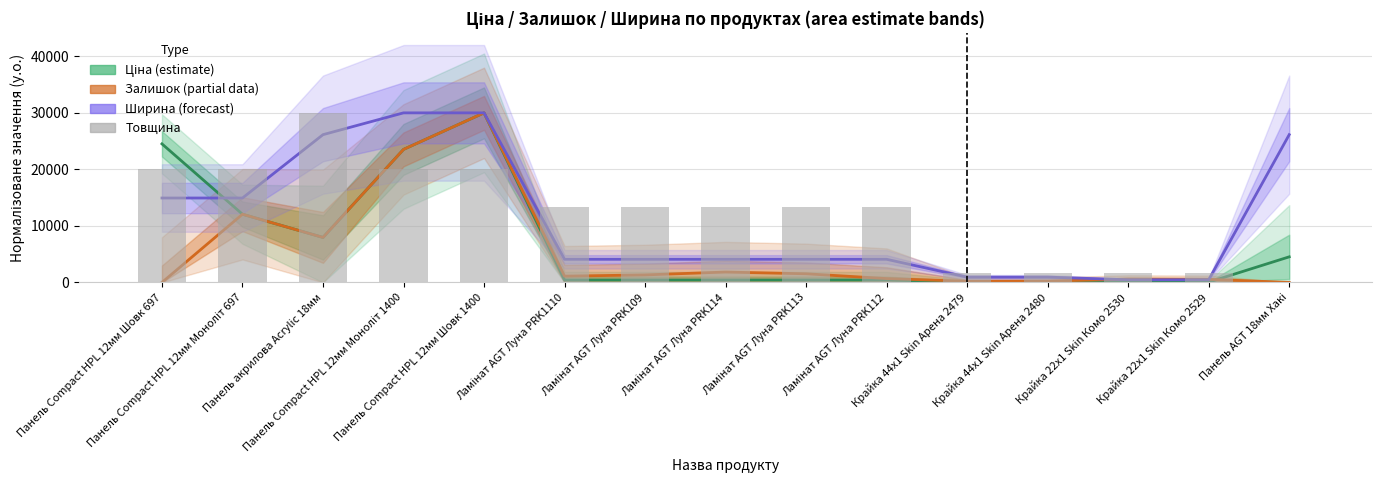

What are all the series names shown in the legend?

Ціна (estimate), Залишок (partial), Ширина (forecast), Товщина